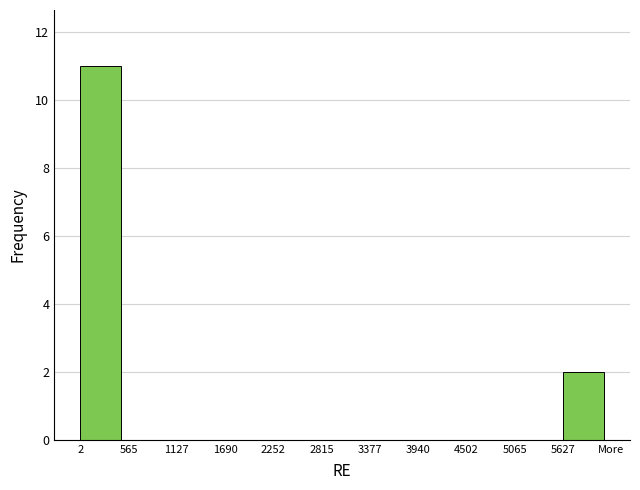

Reading right to left, extract all data points from this chart.

5627=2	5065=0	4502=0	3940=0	3377=0	2815=0	2252=0	1690=0	1127=0	565=0	2=11